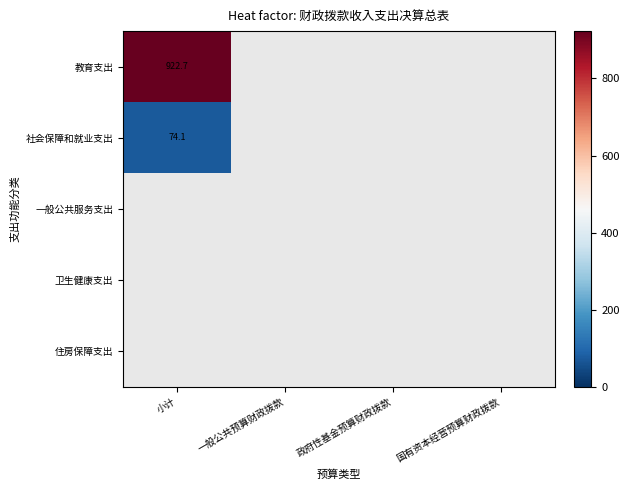

The 社会保障和就业支出 series shows 46.4 at 小计. True or false?

False